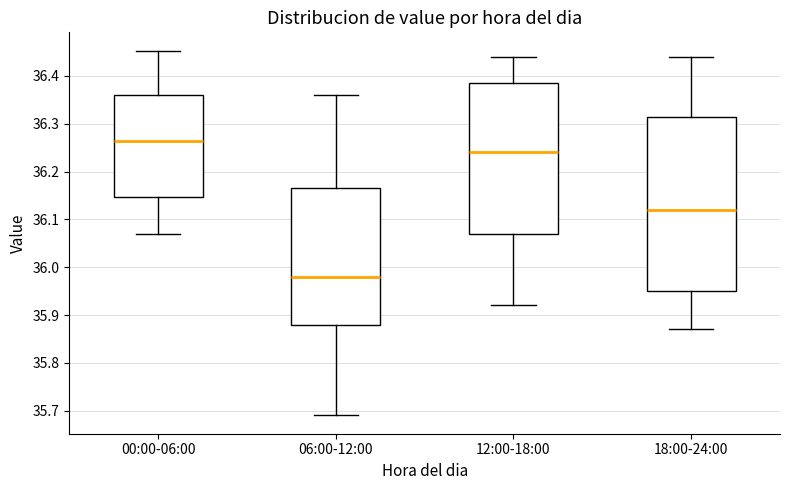

Which box is the tallest, from its lower edge to its upper edge?

18:00-24:00